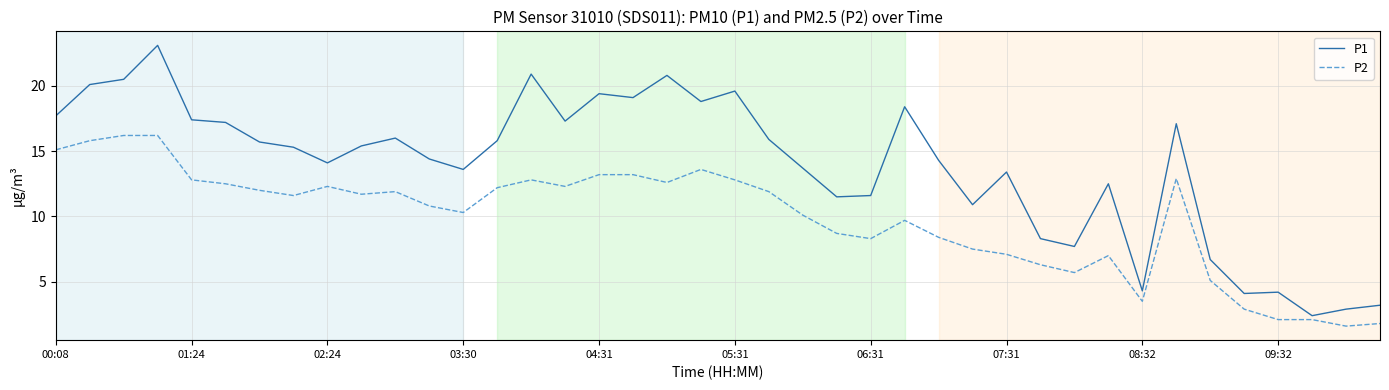

What is the difference between the maximum and minimum values in the P1 series?

20.7